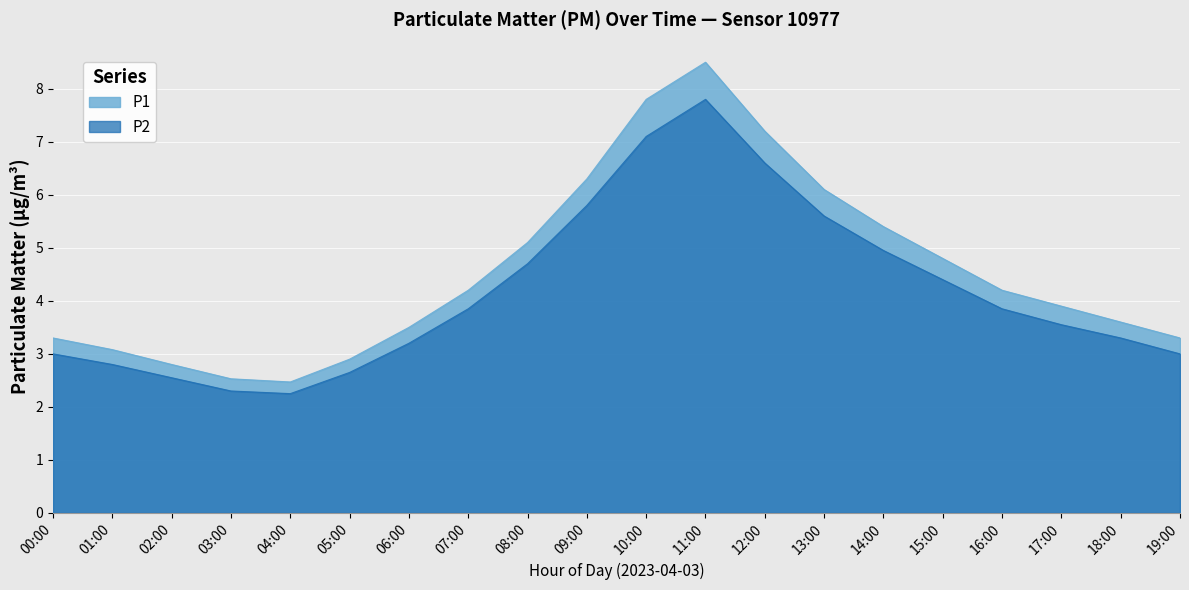

How many lines are shown in the chart?

2